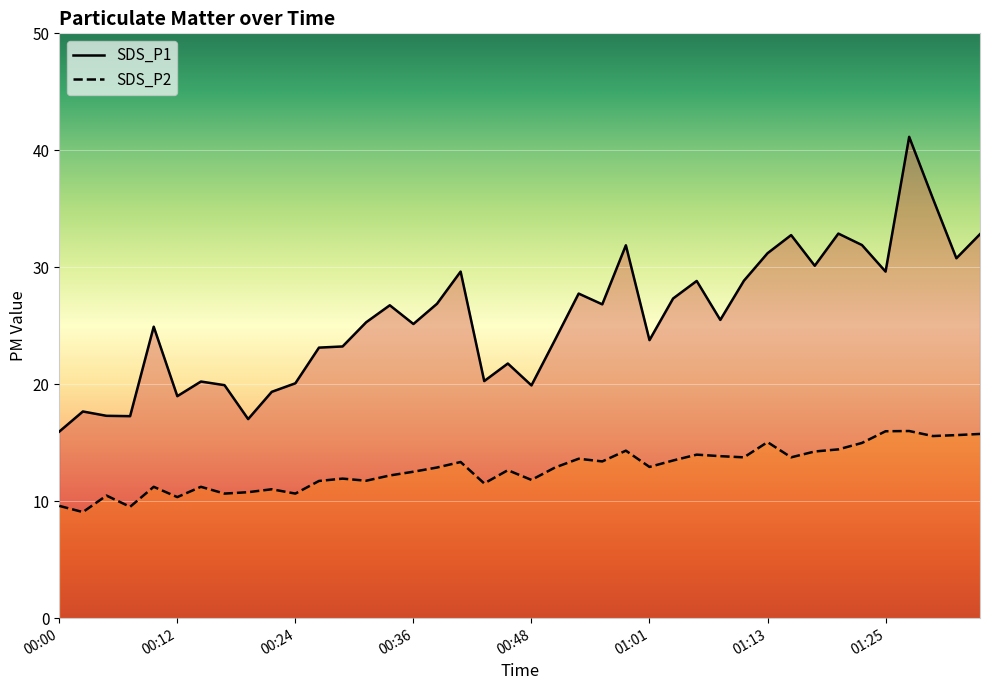

How many lines are shown in the chart?

2